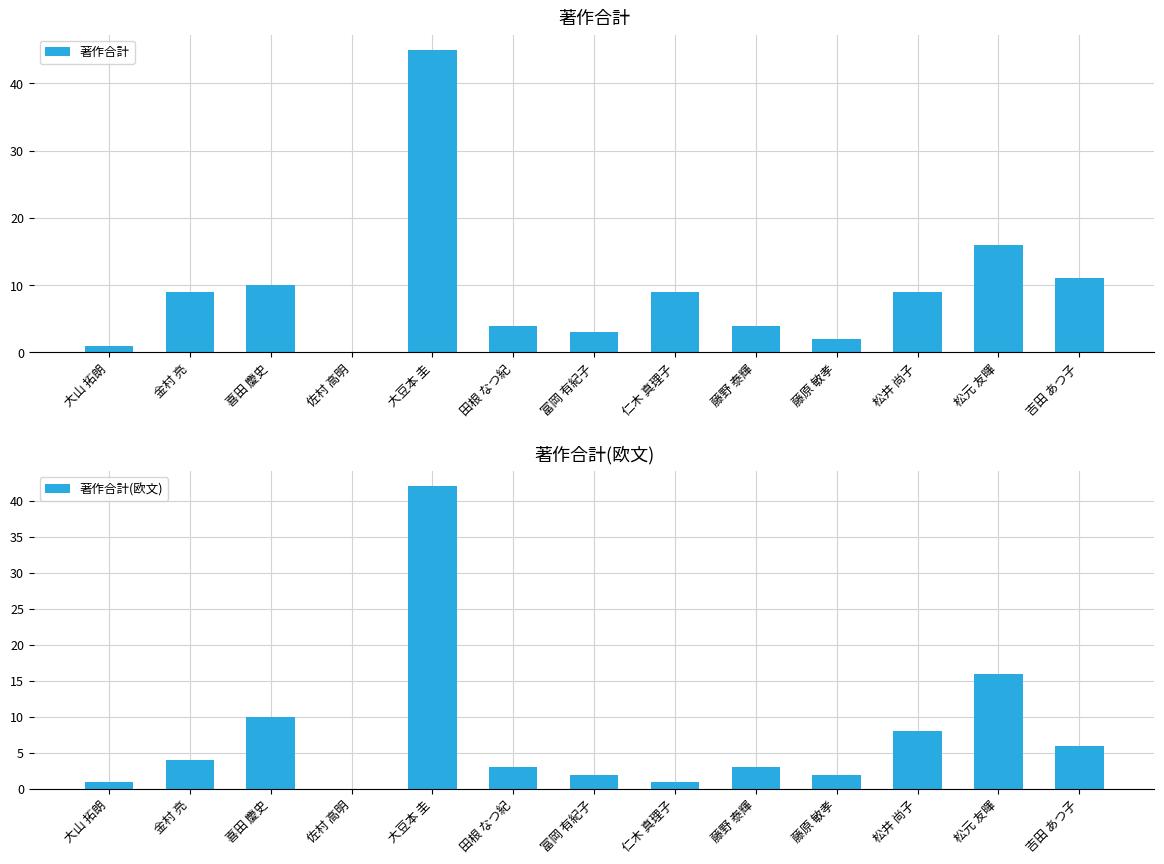

Rank the series by their average value, from lowest to highest.

著作合計(欧文), 著作合計